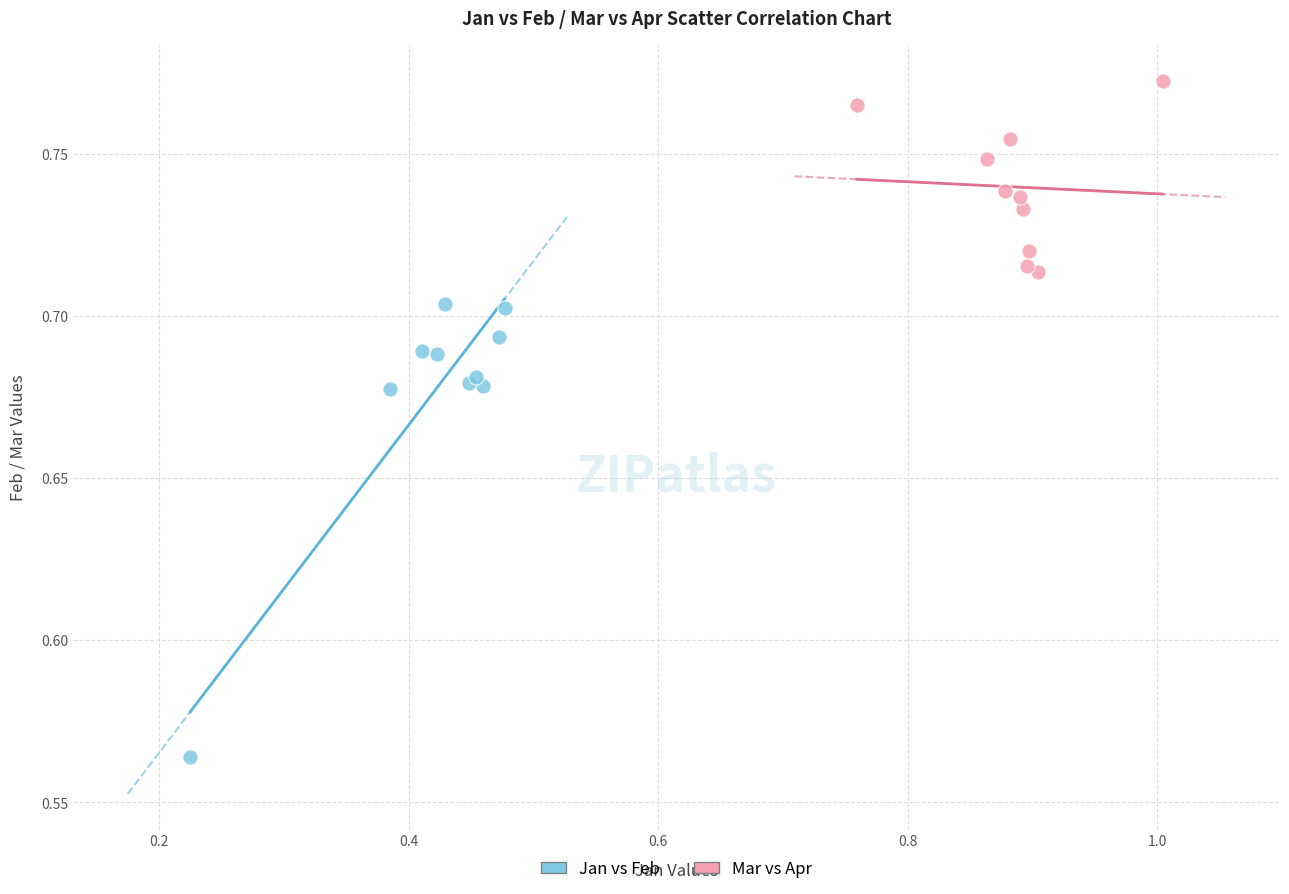

Which series reaches the maximum Y coordinate?

Mar vs Apr